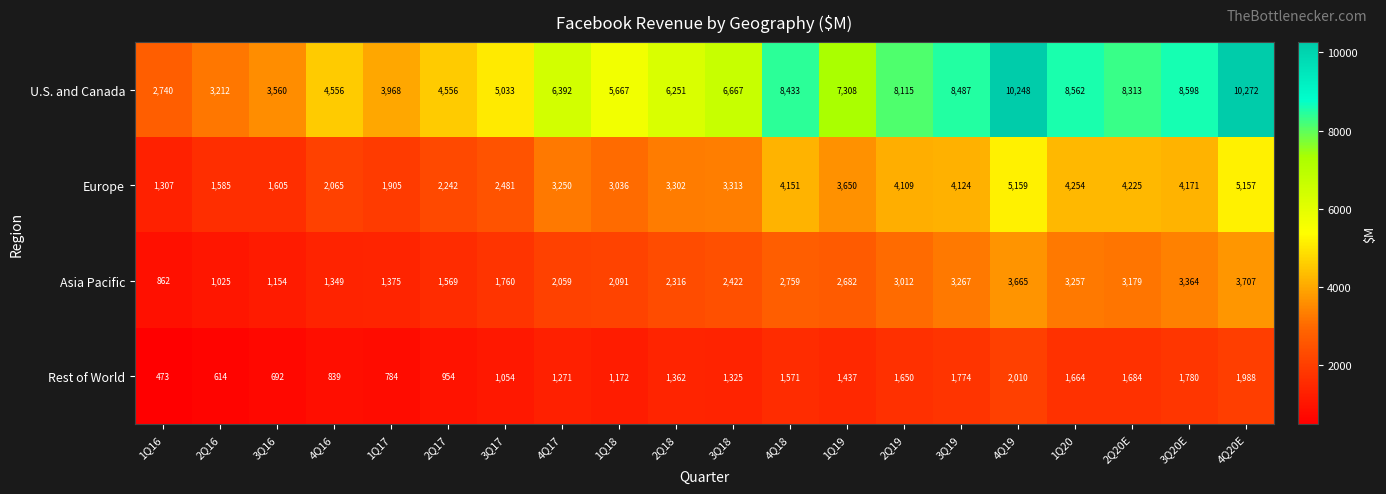

The U.S. and Canada series shows 3968 at 1Q17. True or false?

True